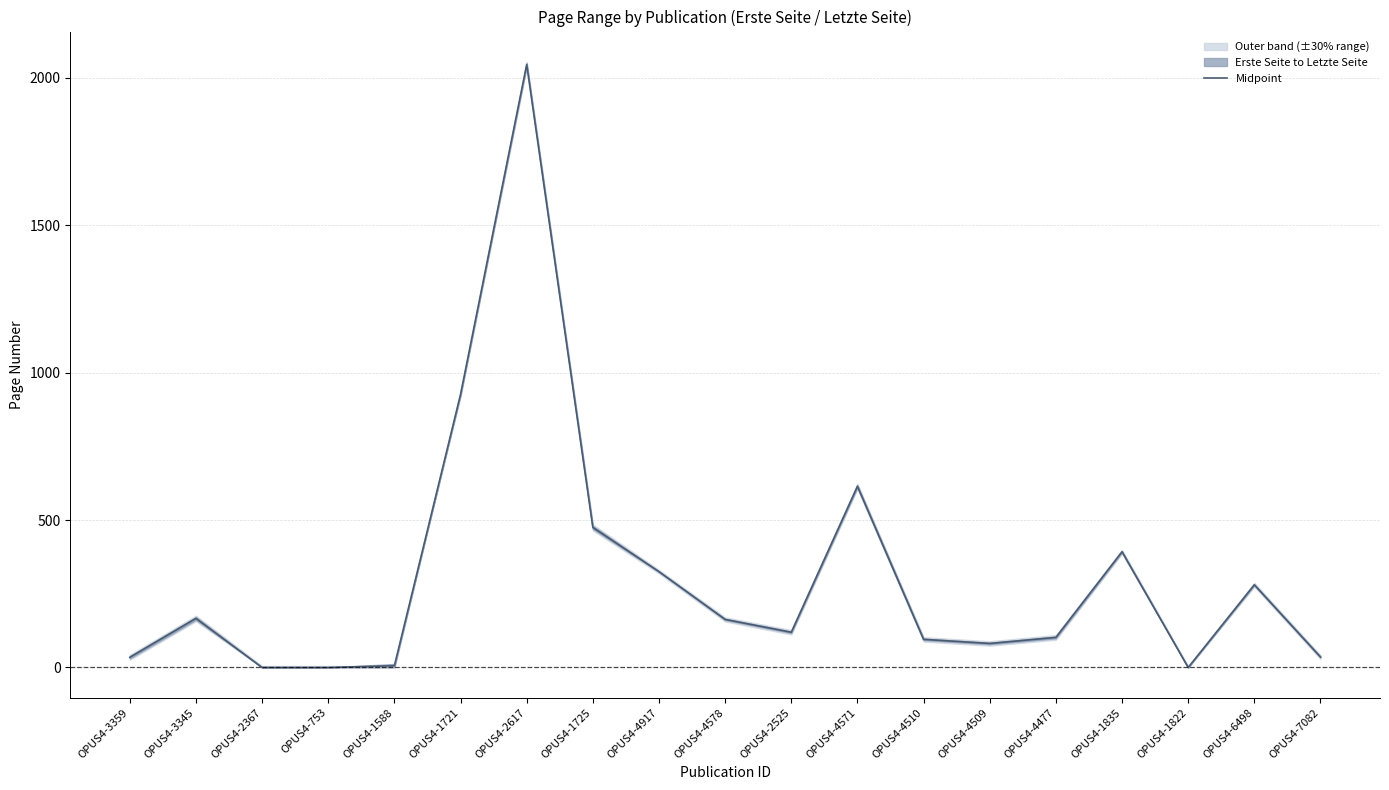

How many data points does each series have?

19